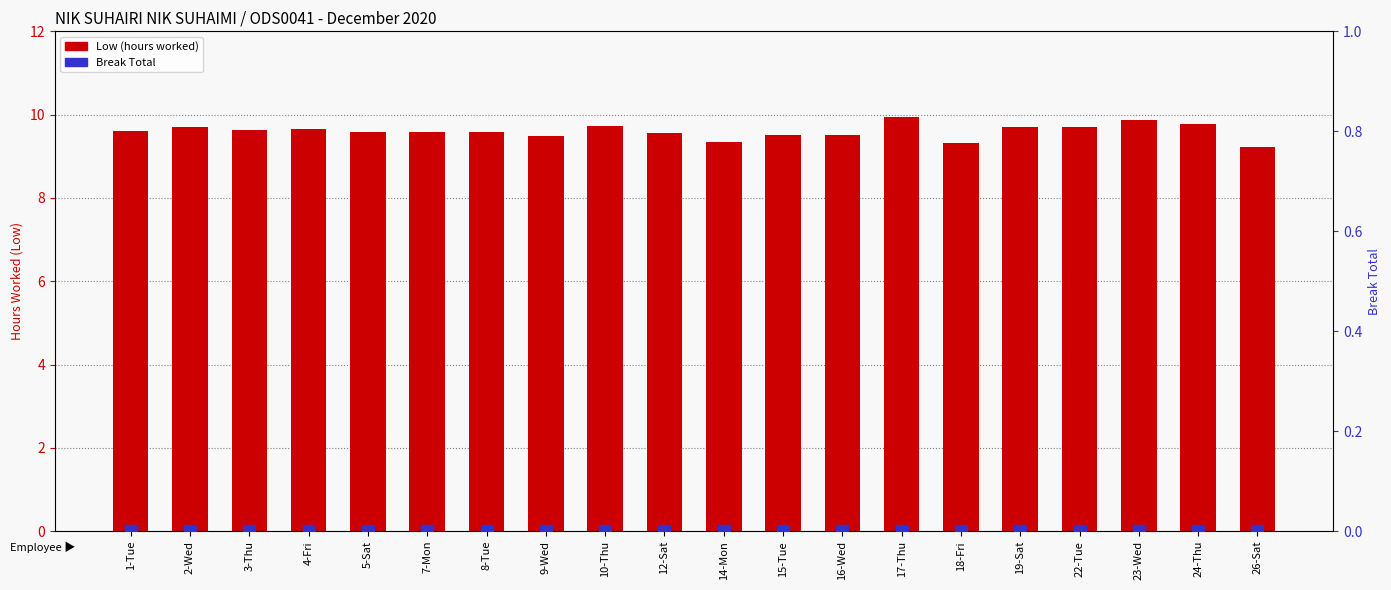

Which series changed the most between 9-Wed and 14-Mon?

Low (hours worked)